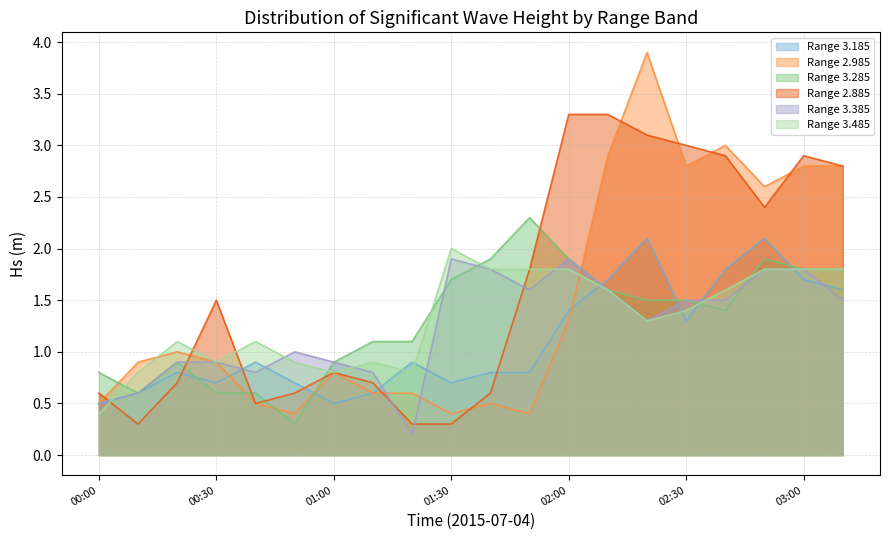

At which category does 2.985 reach its first local valley?

00:50